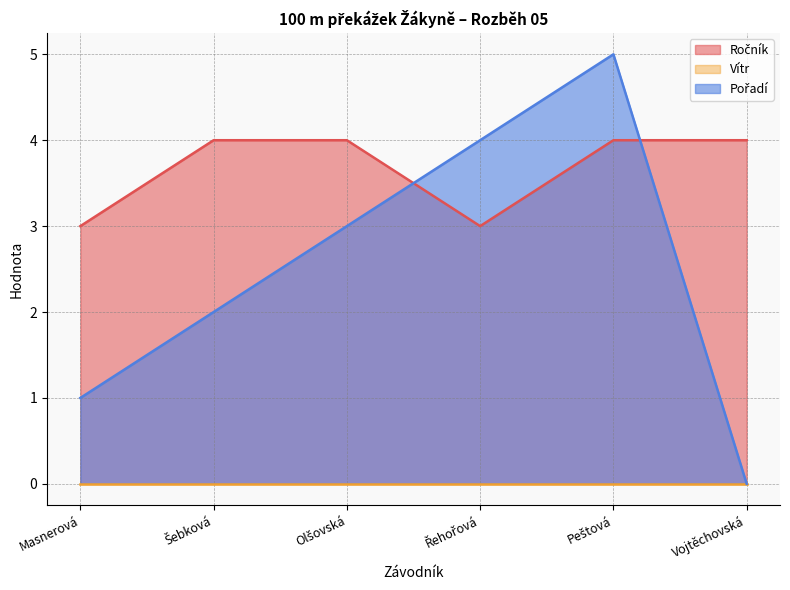

Is it true that Ročník equals 2 at Olšovská?

False